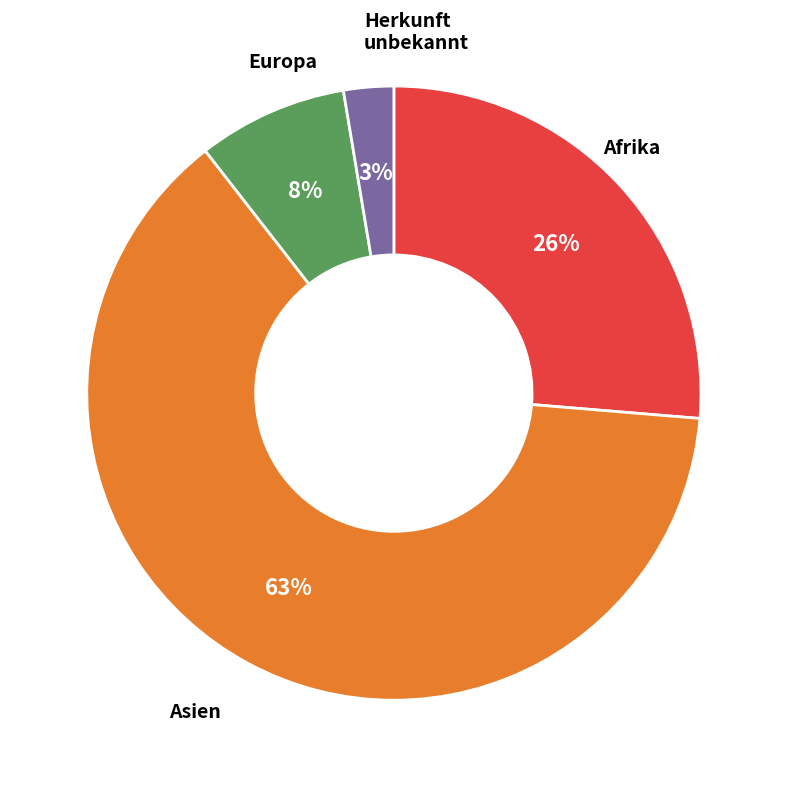

Which slice is the largest?

Asien